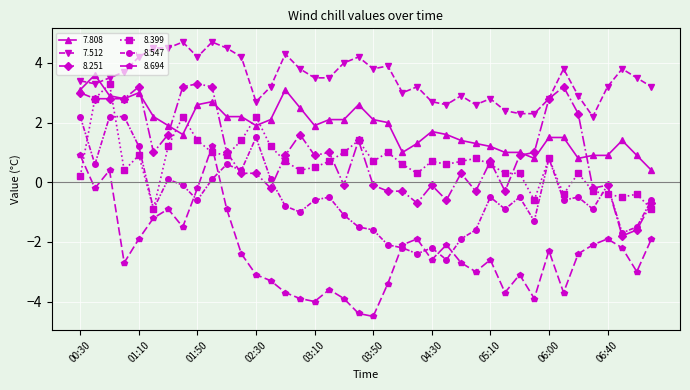

Count the number of data series in this chart.

6